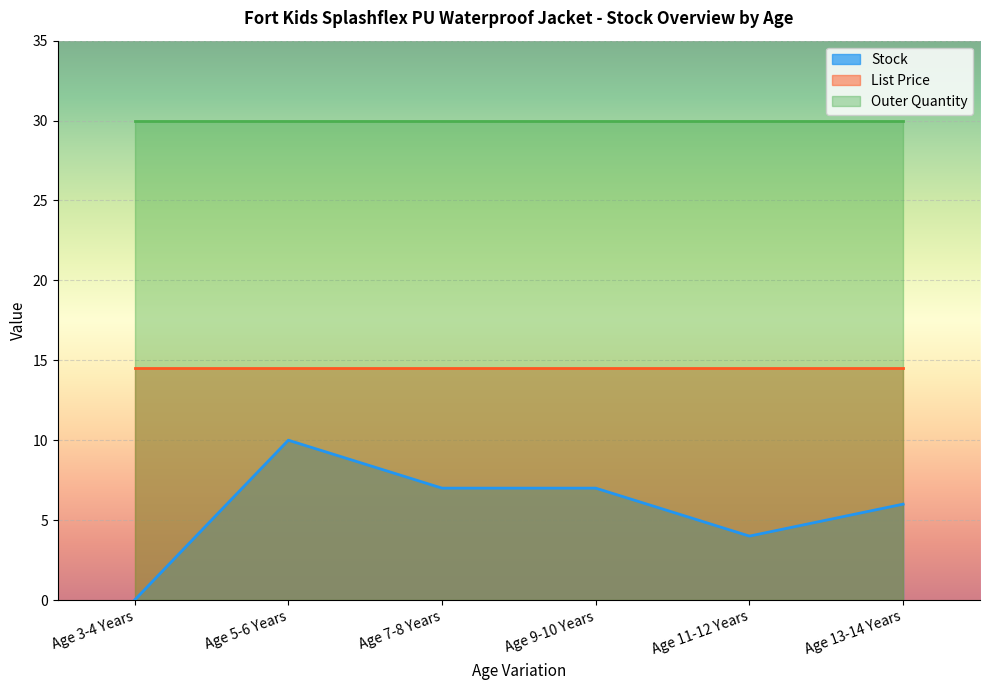

True or false: List Price and Outer Quantity intersect in this chart.

False